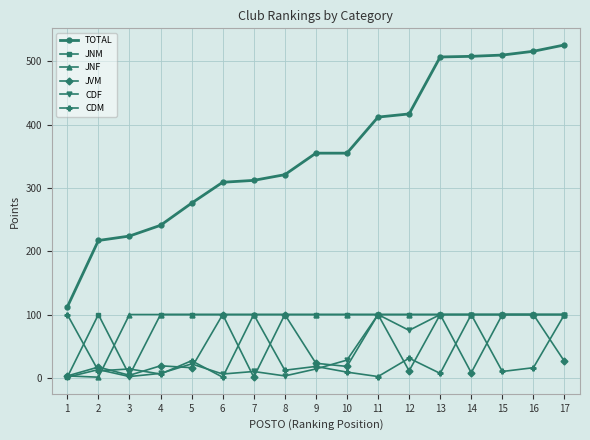

How many data points does each series have?

17